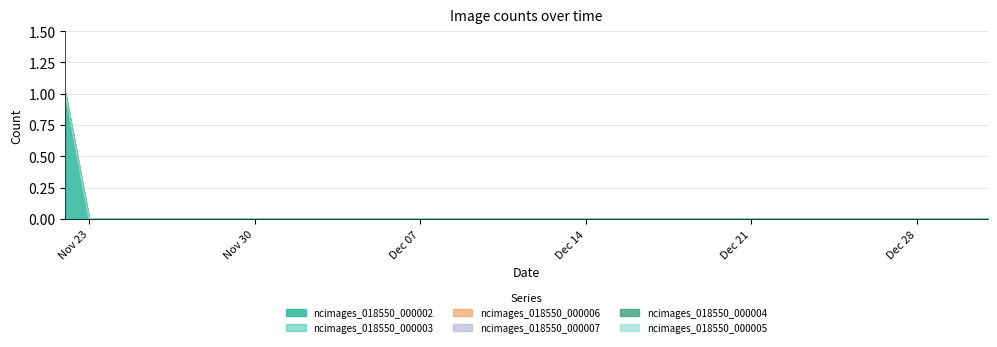

True or false: ncimages_018550_000005 and ncimages_018550_000004 intersect in this chart.

False